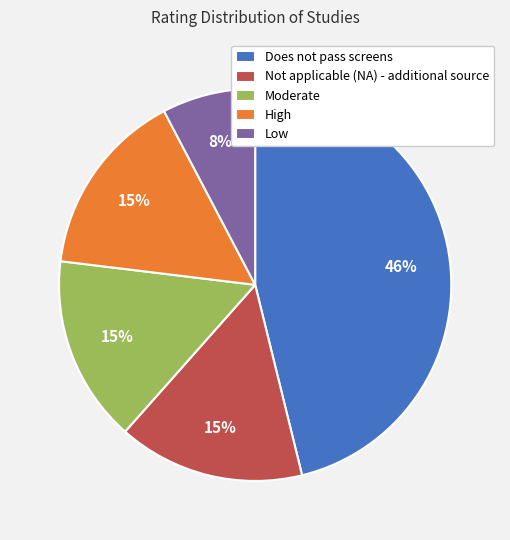

Count the number of slices in the pie.

5